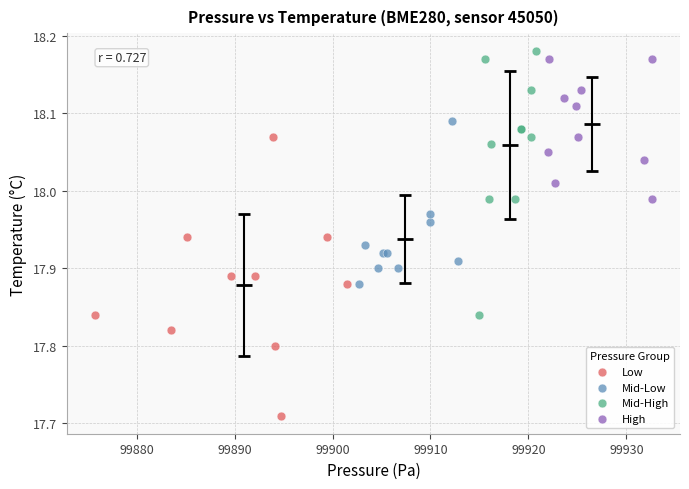

Which series contains the lowest Y value?

Low